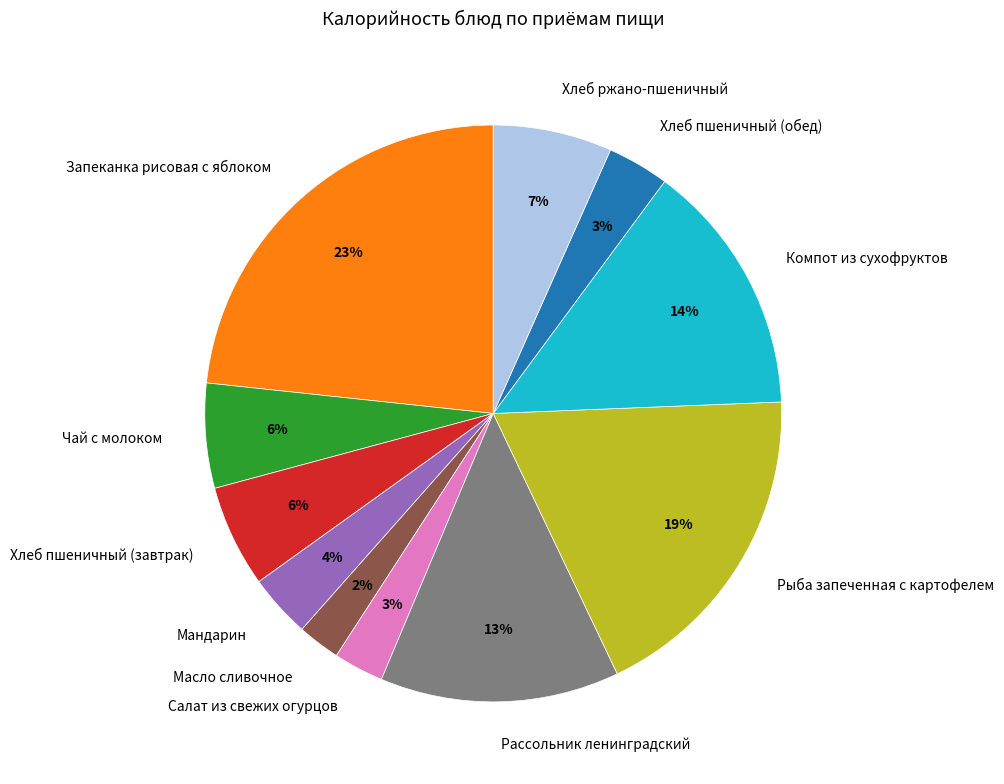

Does any single category account for the majority?

No